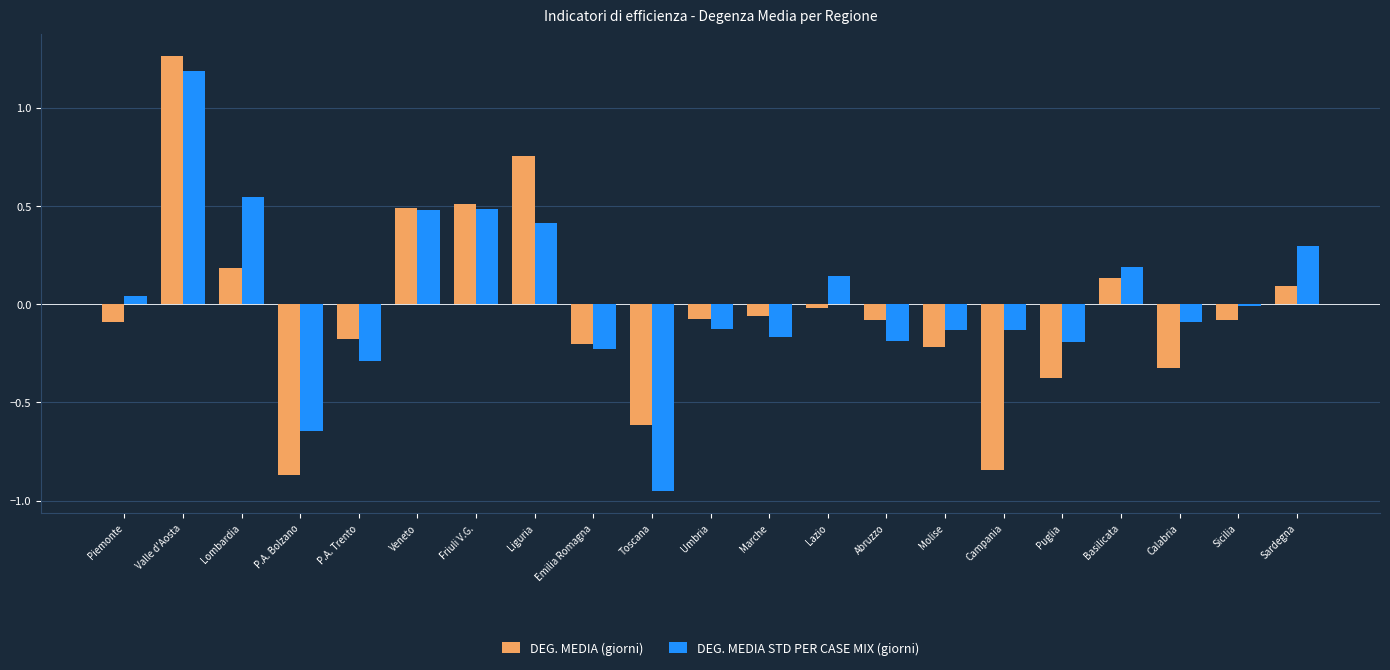

The value of DEG. MEDIA STD PER CASE MIX (giorni) at Umbria is -0.2. True or false?

False